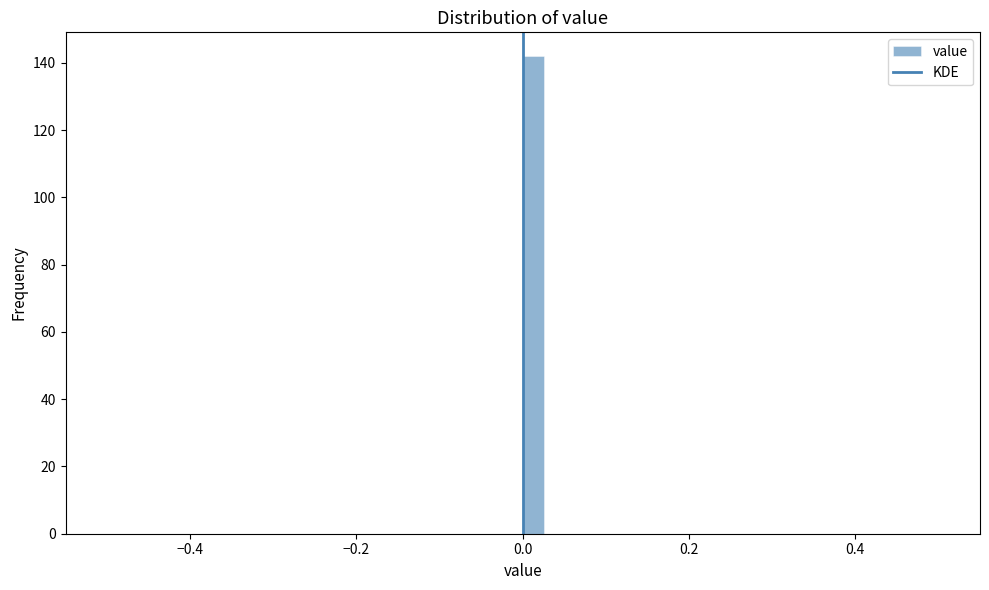

Read against the x-axis, roughly where is the centre of the tallest bar?

0.02